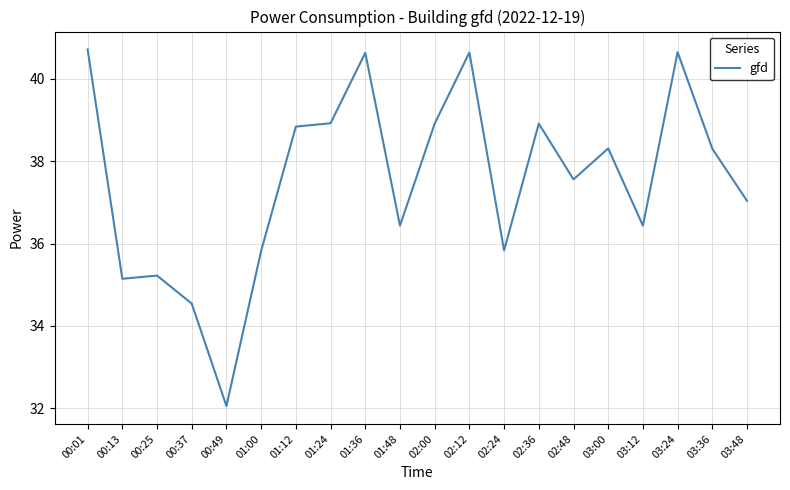

True or false: the data has more than 1 interior local peaks.

True